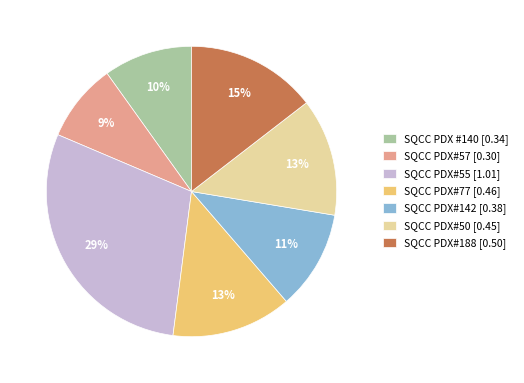

Does any single category account for the majority?

No